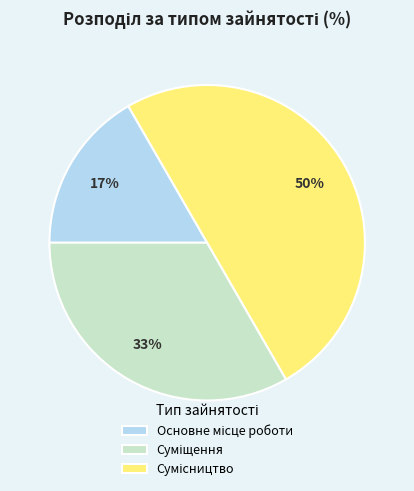

To the nearest percent, what is the difference between the largest and smallest slice percentages?

33%